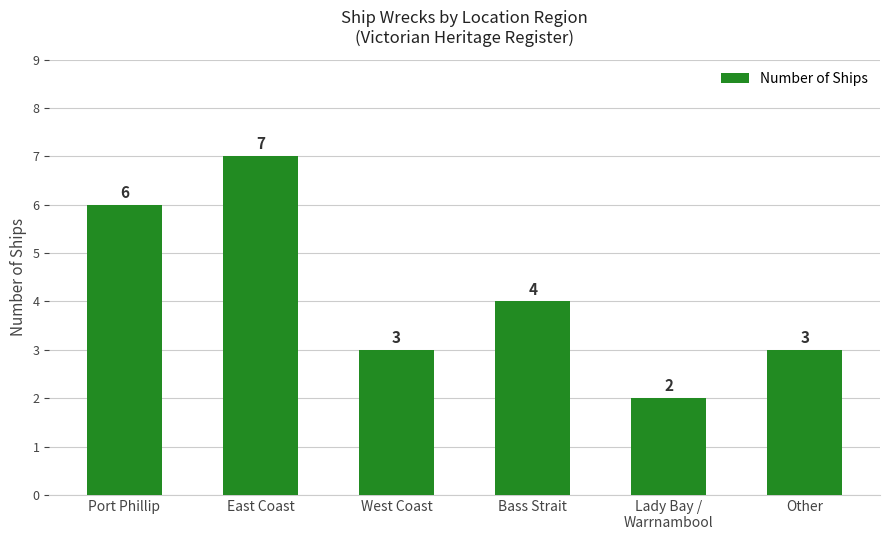

What is the value of the 5th bar from the left?

2